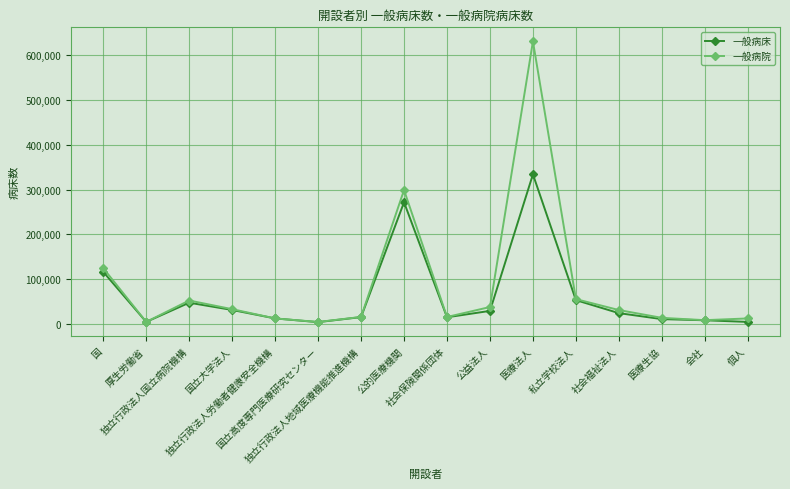

Which series has the largest range (max minus min)?

一般病院